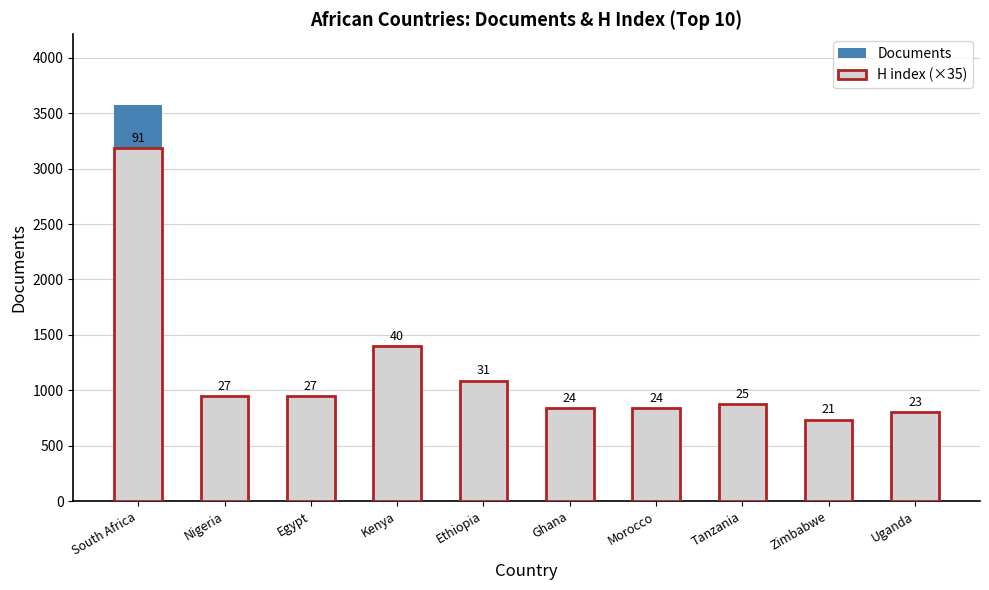

Which label corresponds to the largest value in the chart?

South Africa